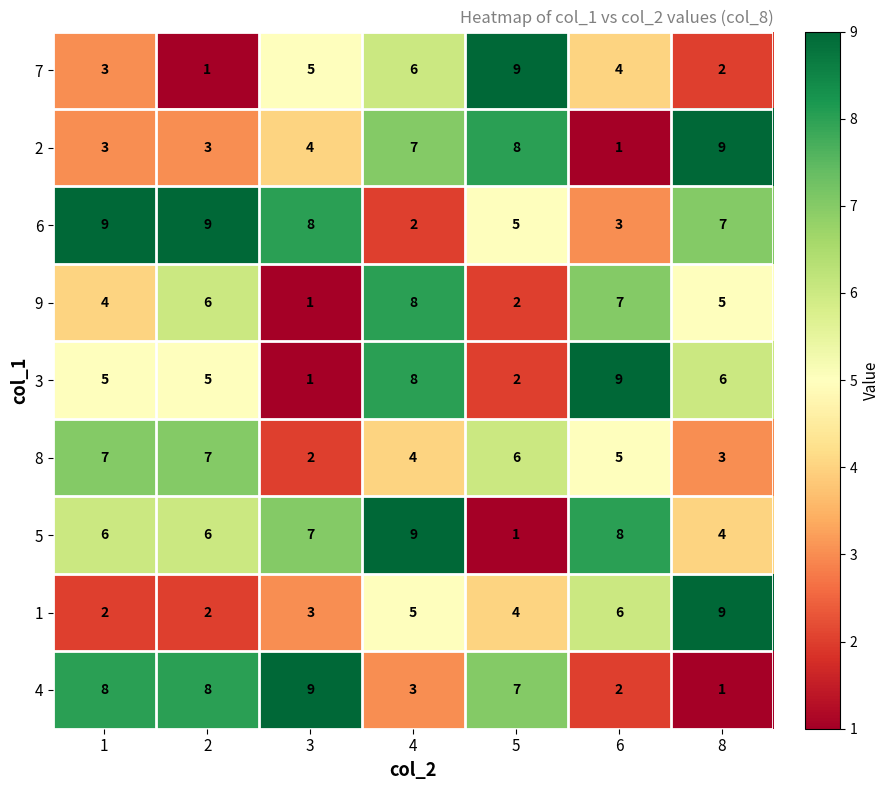

What is the sum of the 1 values at 1 and 8?

11